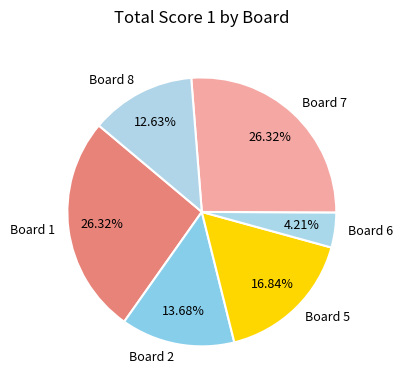

True or false: Board 5 accounts for 26% of the total.

False